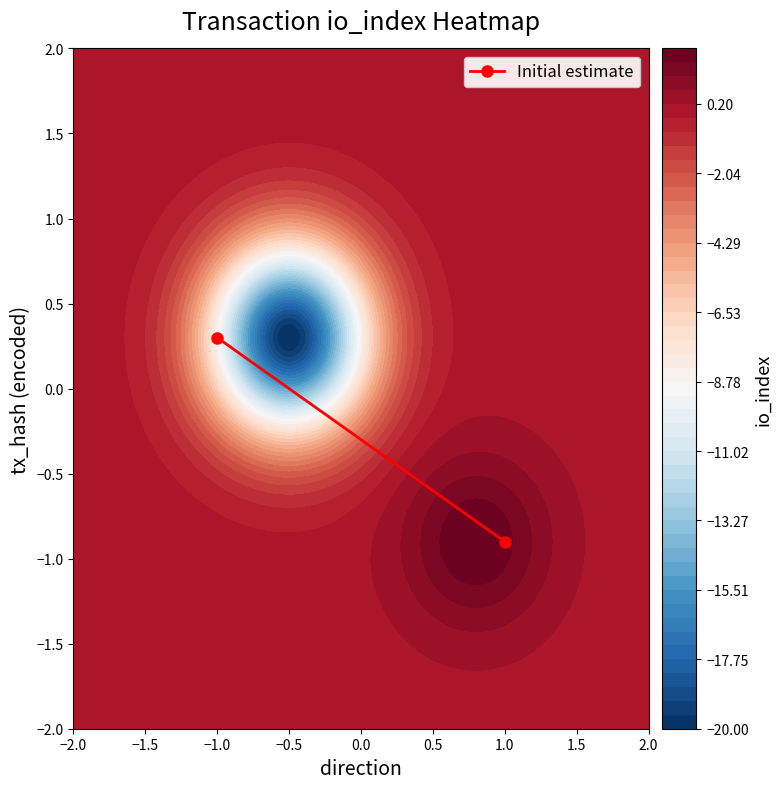

Reading left to right, transcribe all the data shown in this chart.

0.3	-0.9